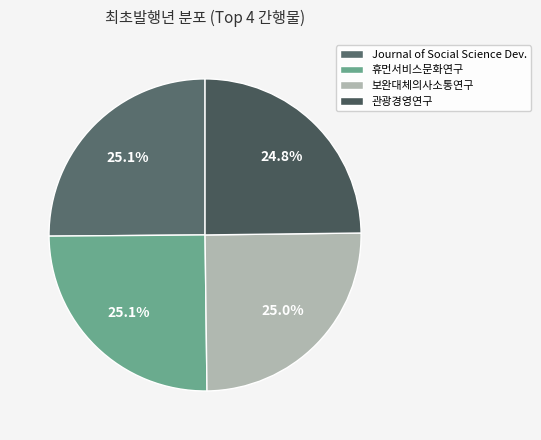

Count the number of slices in the pie.

4